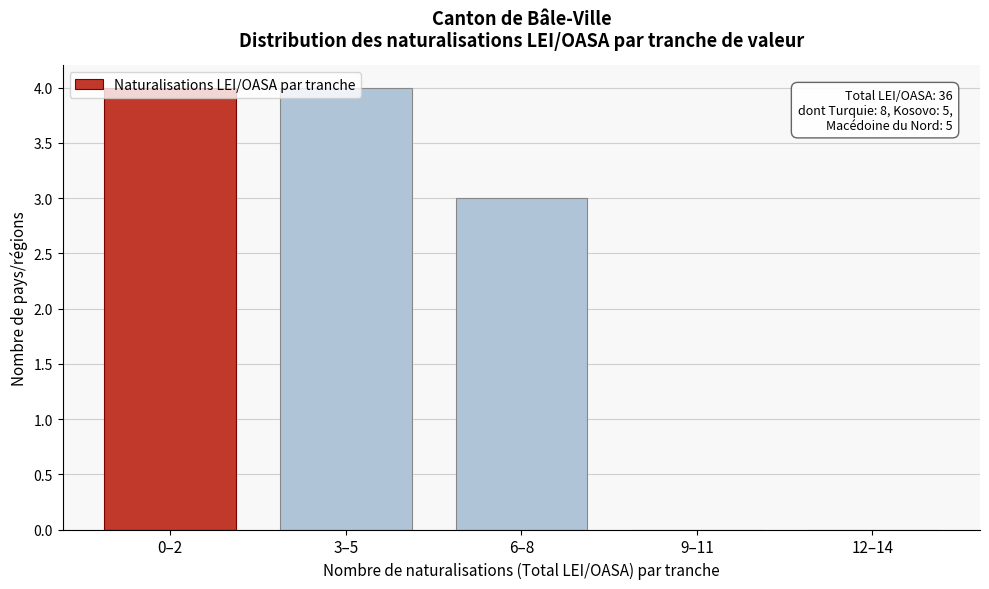

What is the change in value from 6–8 to 12–14?

-3